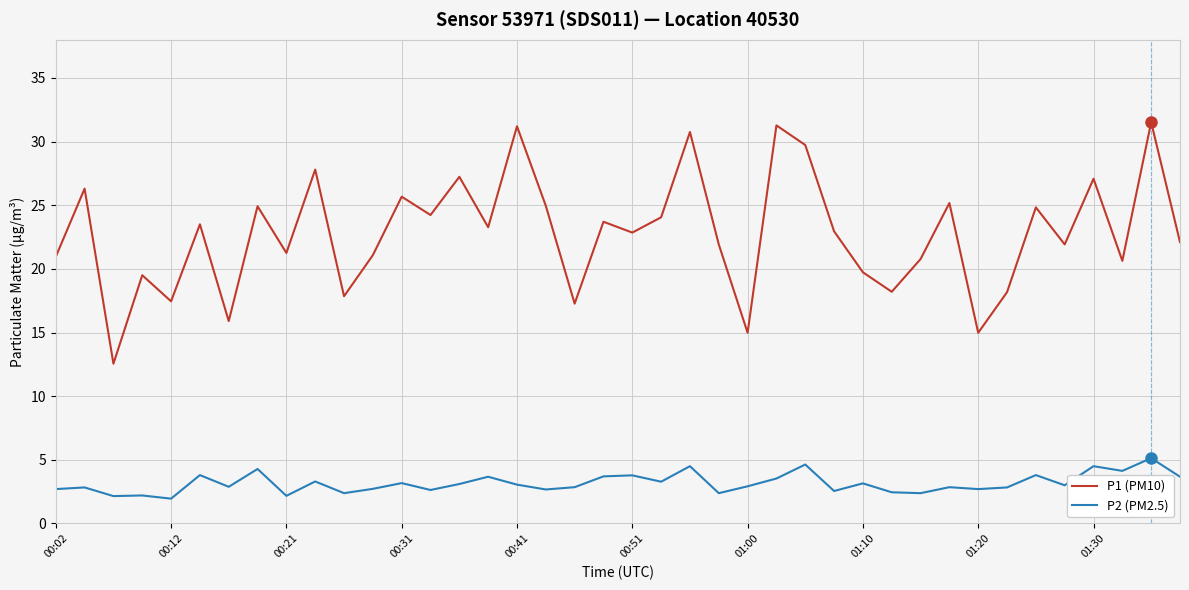

How many lines are shown in the chart?

2